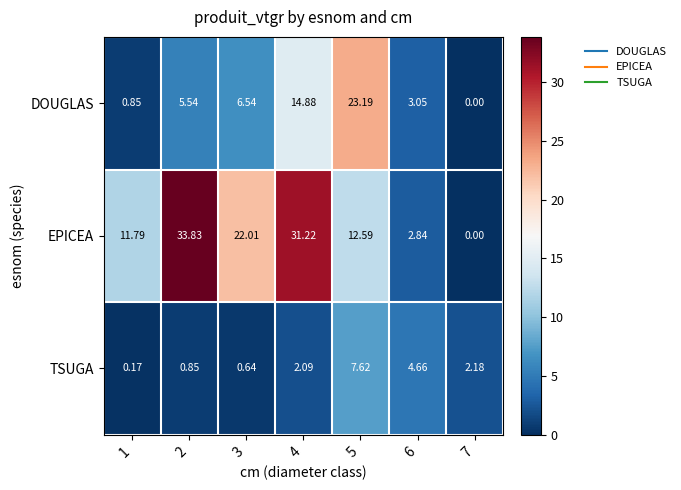

Which series has the largest total across all categories?

EPICEA